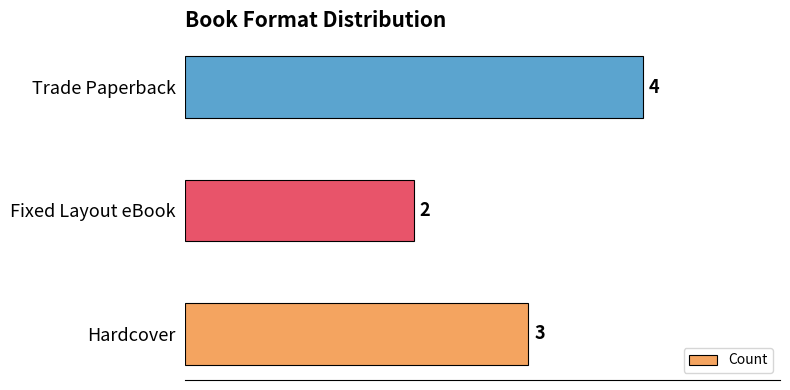

List the labels in order of value, smallest first.

Fixed Layout eBook, Hardcover, Trade Paperback